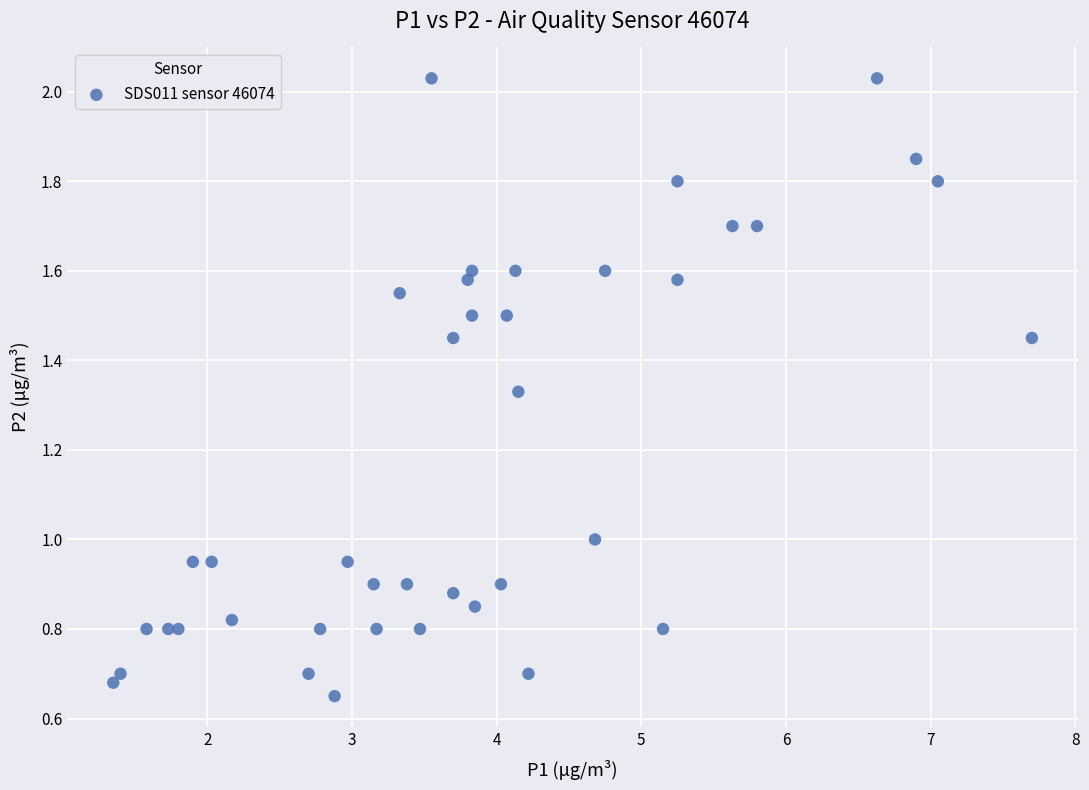

What is the range of X values (max minus min)?

6.3